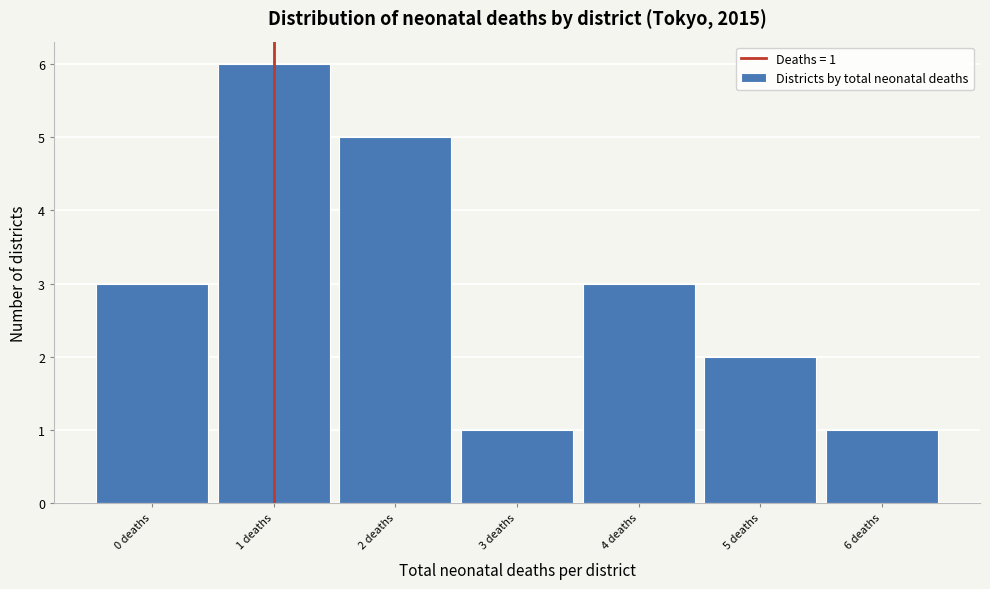

Over which range of the x-axis is the bar tallest?

0.5 to 1.5